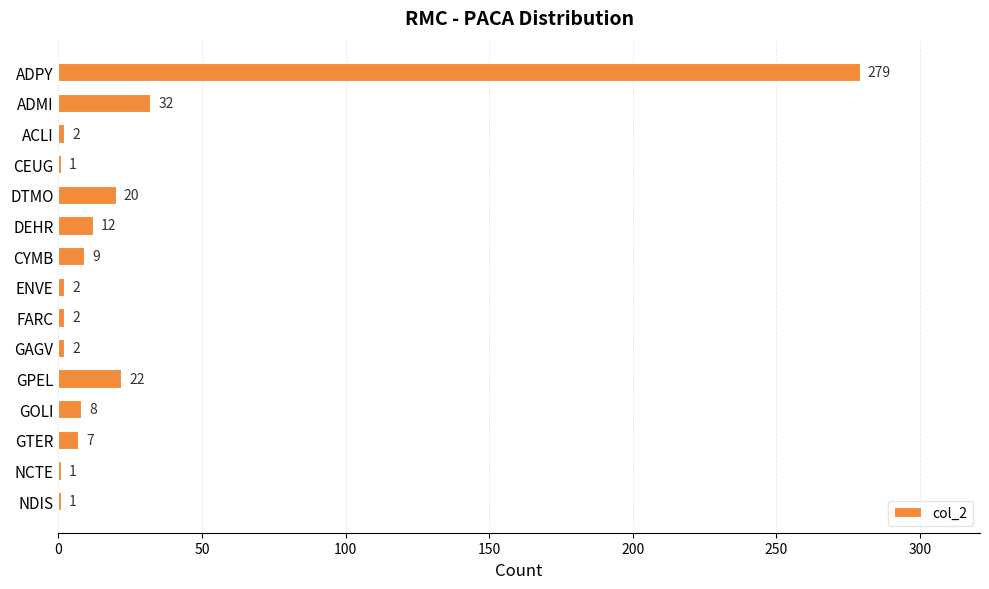

Between CEUG and ADMI, which is larger?

ADMI